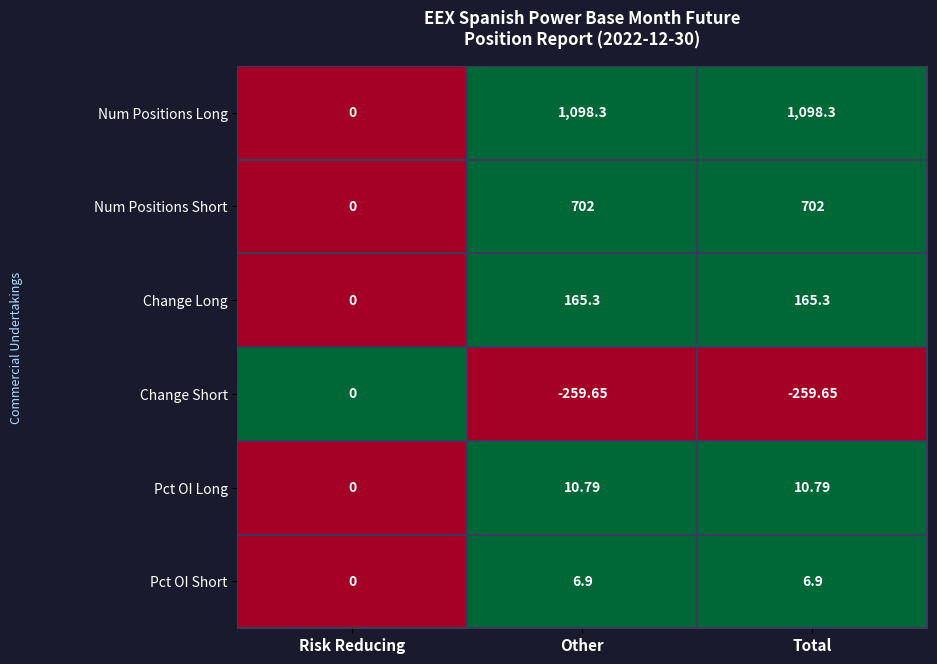

Rank the series by their maximum value, from lowest to highest.

Change Short, Pct OI Short, Pct OI Long, Change Long, Num Positions Short, Num Positions Long